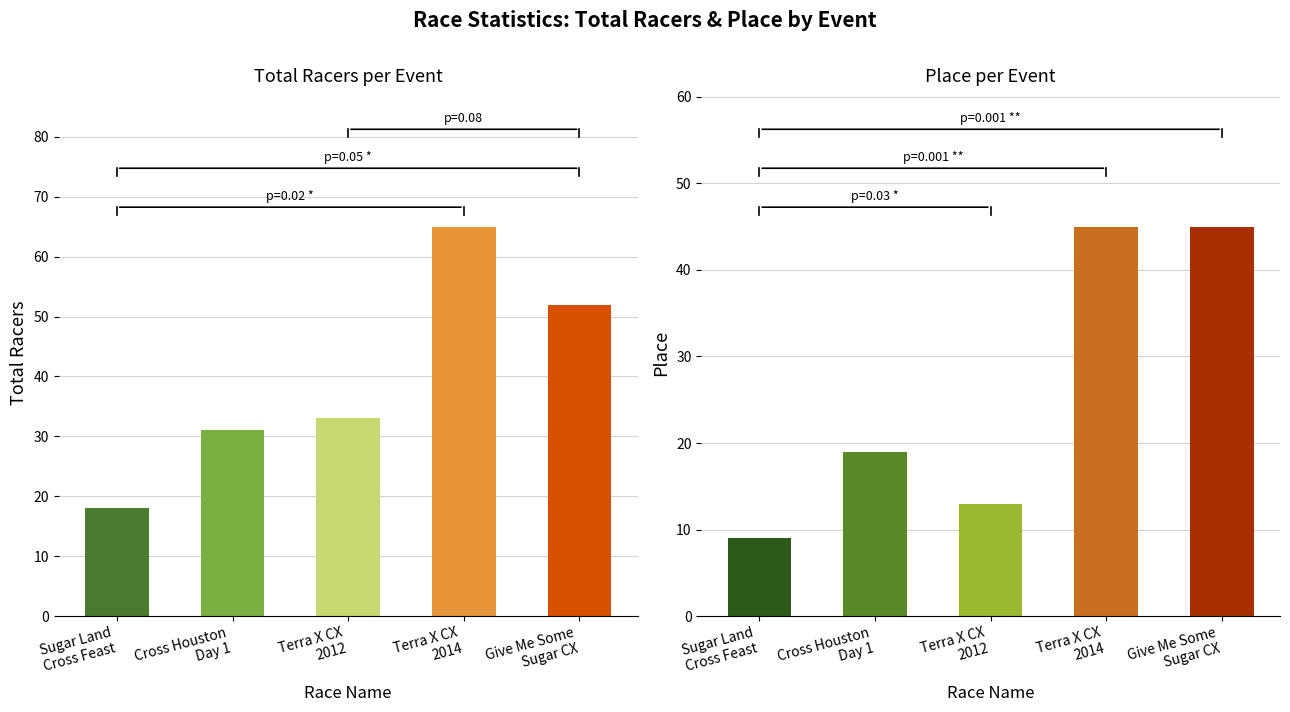

Rank the categories by Place value from lowest to highest.

Sugar Land
Cross Feast, Terra X CX
2012, Cross Houston
Day 1, Terra X CX
2014, Give Me Some
Sugar CX